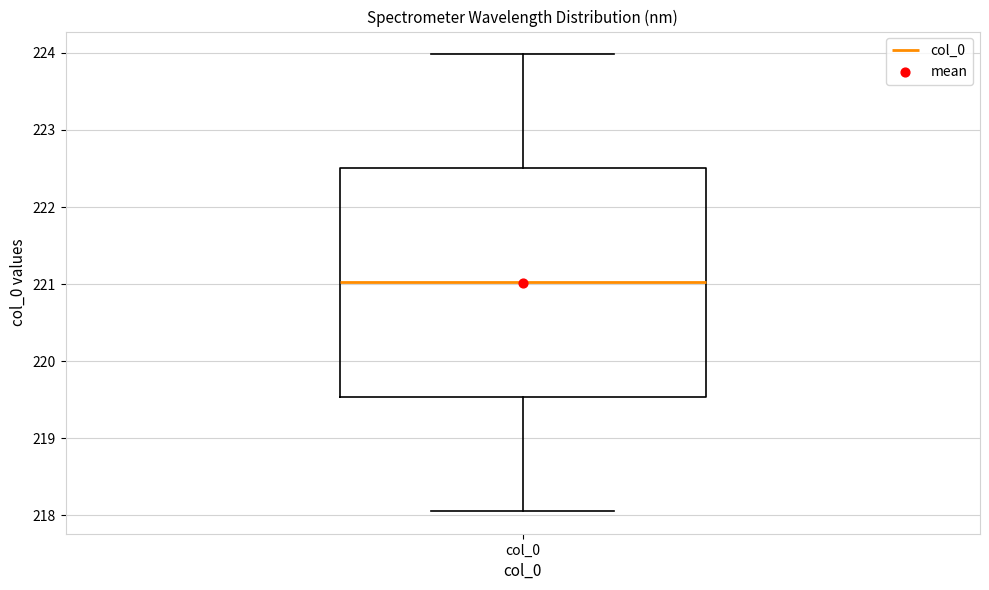

Transcribe this box plot: give where the median line is, the range the box spans, and where the two whiskers end, as read against the y-axis. The values are not printed on the chart, so give them approximately, as read against the axis.

median 221.0, box 219.5 to 222.5, whiskers 218.1 to 224.0